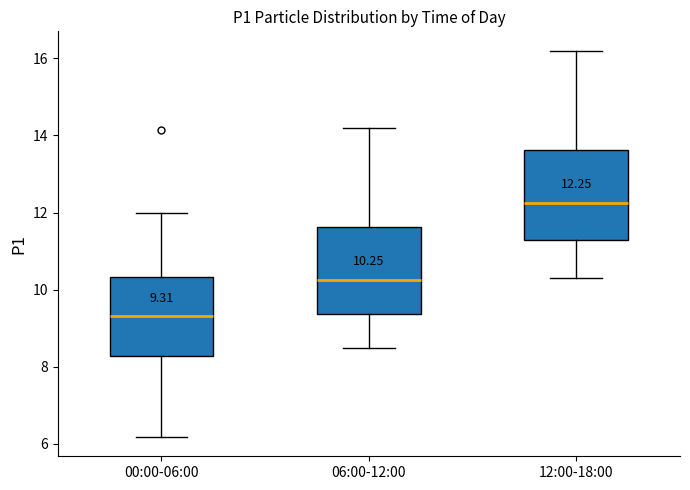

Which box has the lowest median line?

00:00-06:00